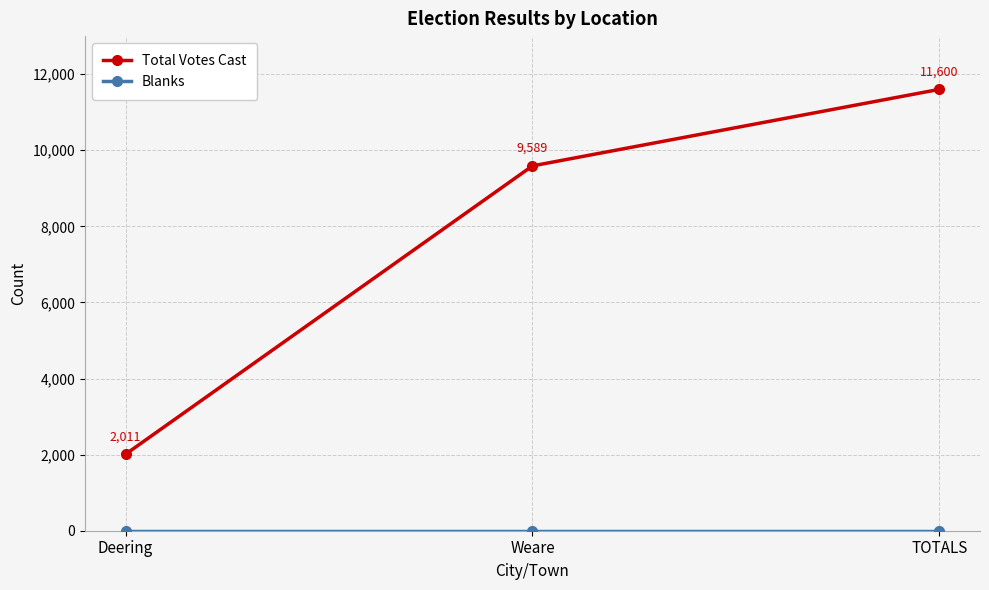

What is the difference between the highest and lowest values at Deering?

2011